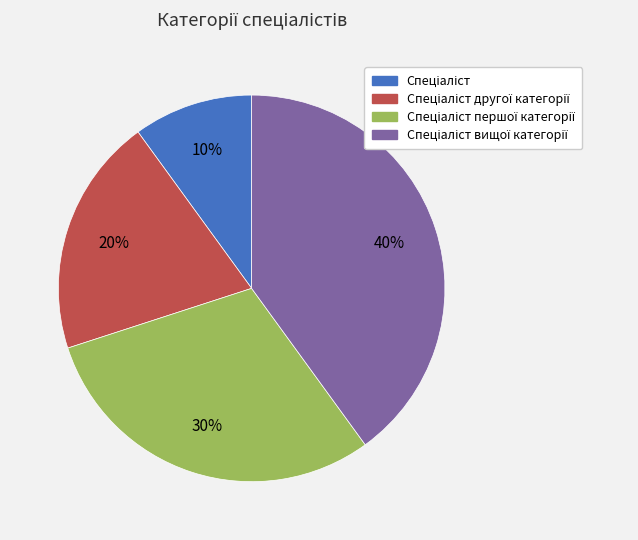

To the nearest percent, what is the average slice percentage?

25%